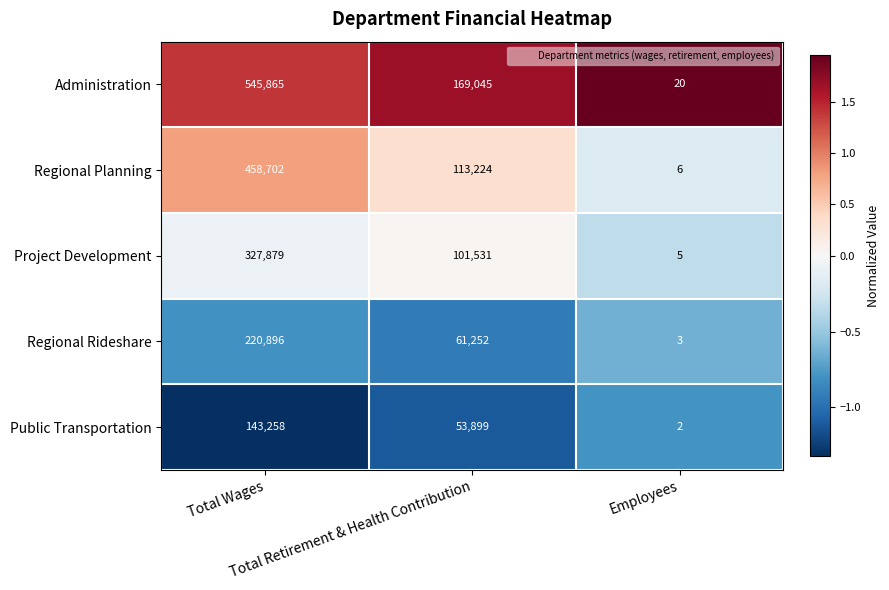

Which series has the largest total across all categories?

Administration